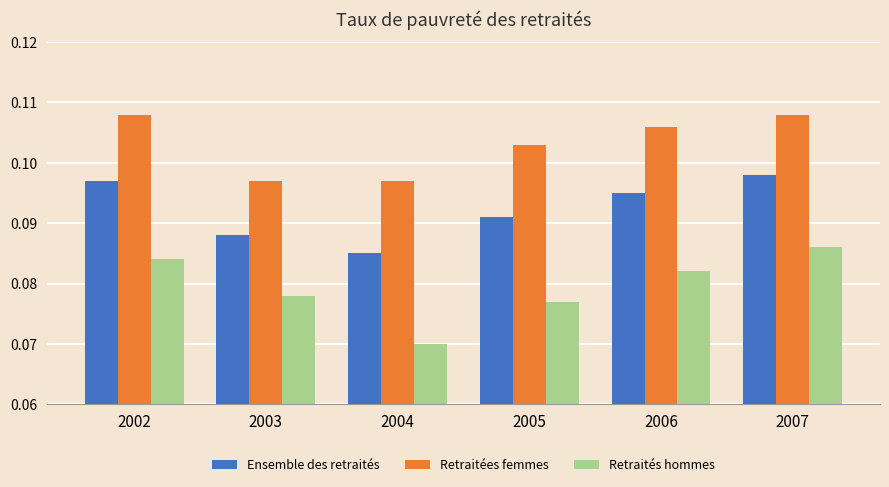

True or false: Retraitées femmes has a value of 0.0 at 2003.

False